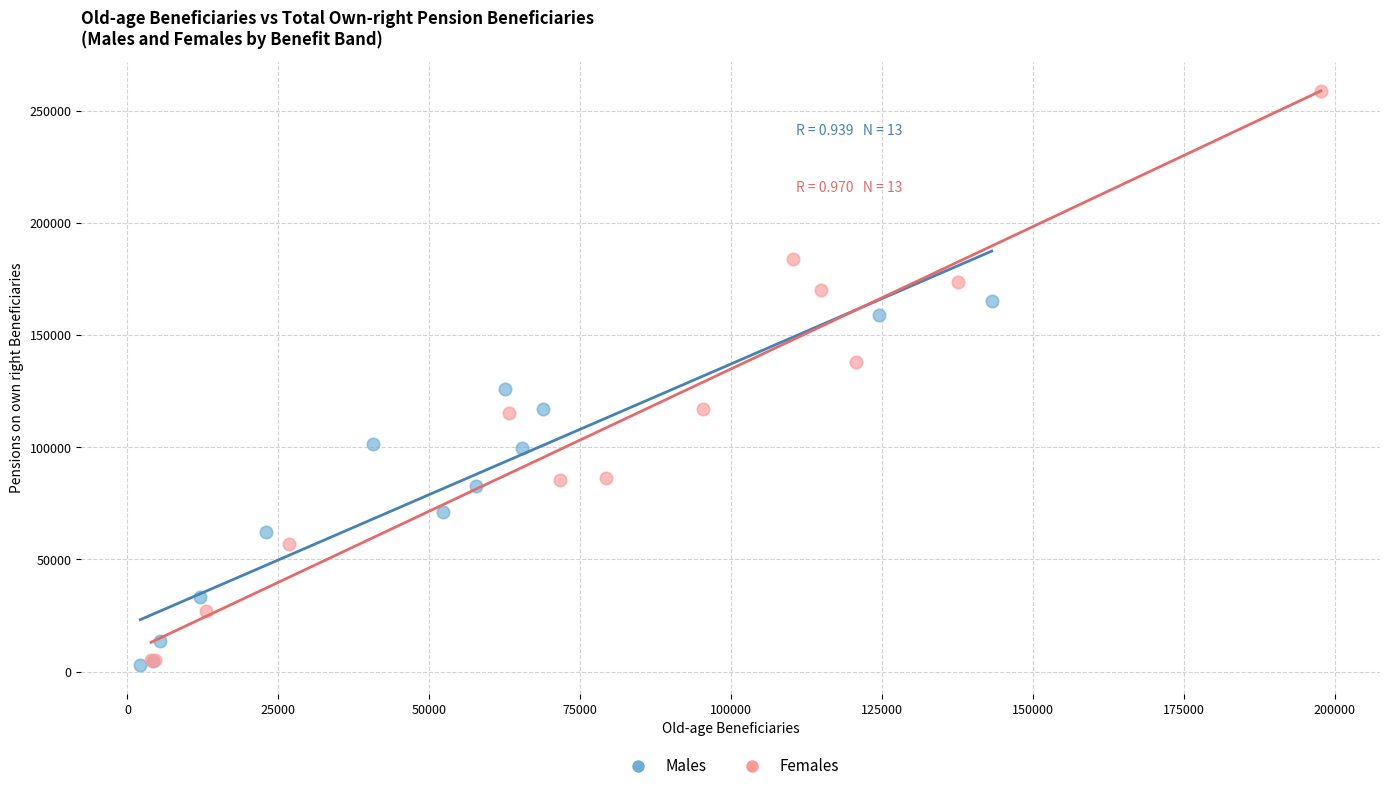

Which series reaches the maximum Y coordinate?

Females